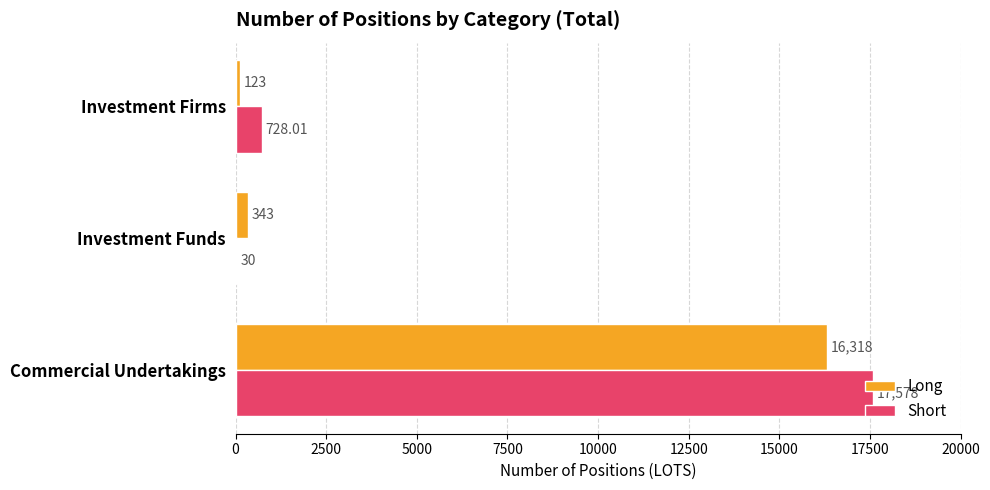

Between Commercial Undertakings and Investment Firms, which series saw the biggest shift?

Short